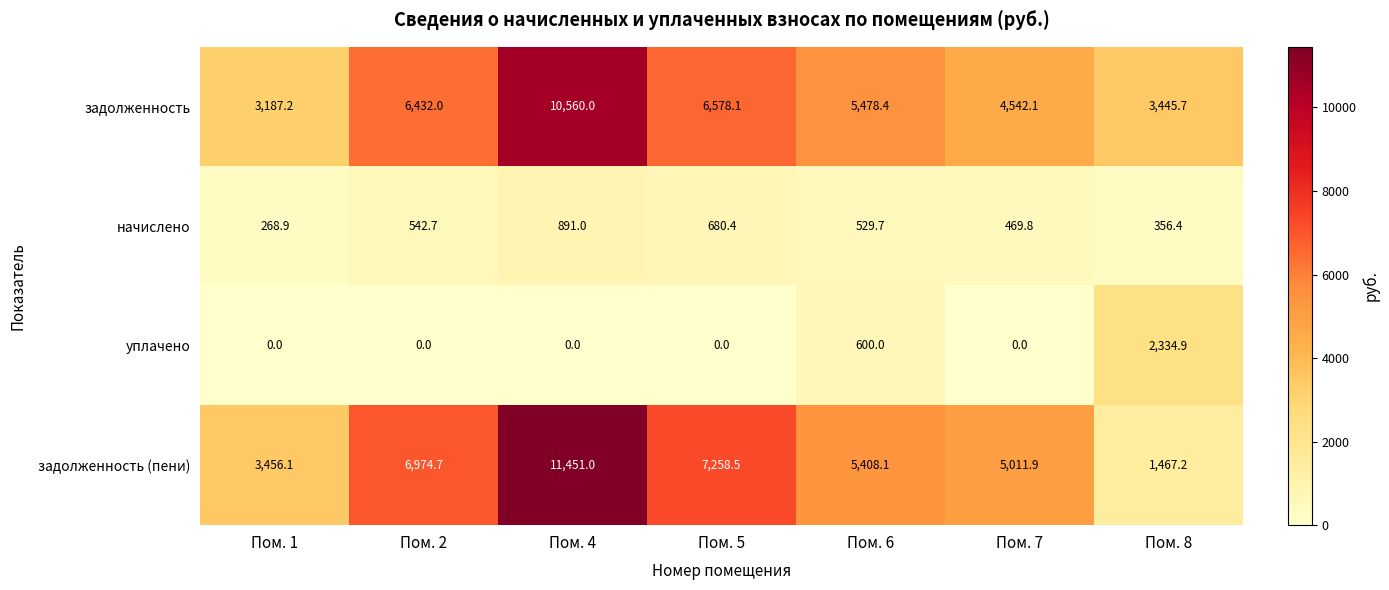

At which label is уплачено closest to 1167?

Пом. 6